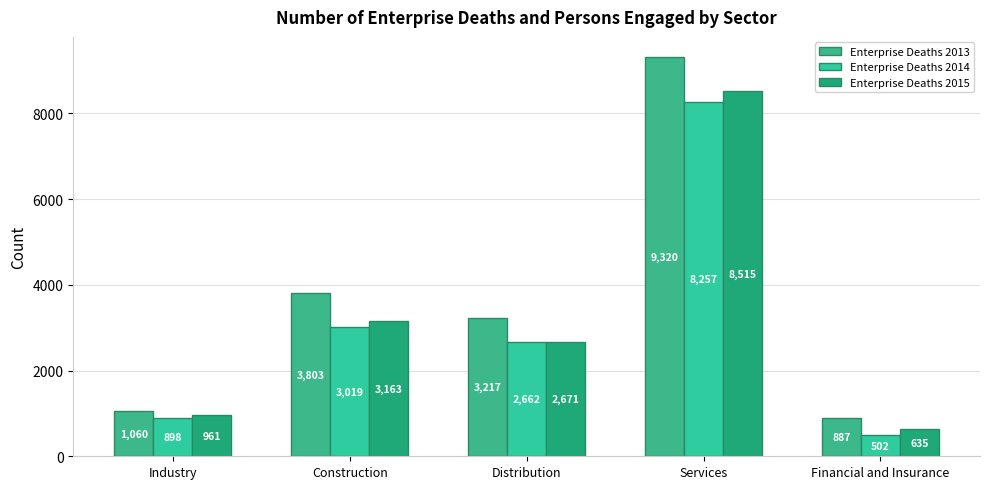

Where is Enterprise Deaths 2015 nearest to the value 4575?

Construction